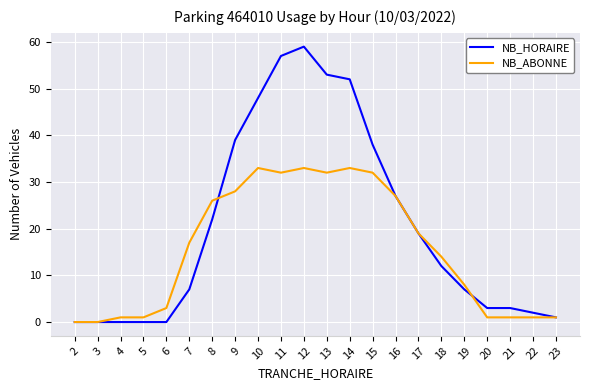

At which category is the sum across all series the highest?

12